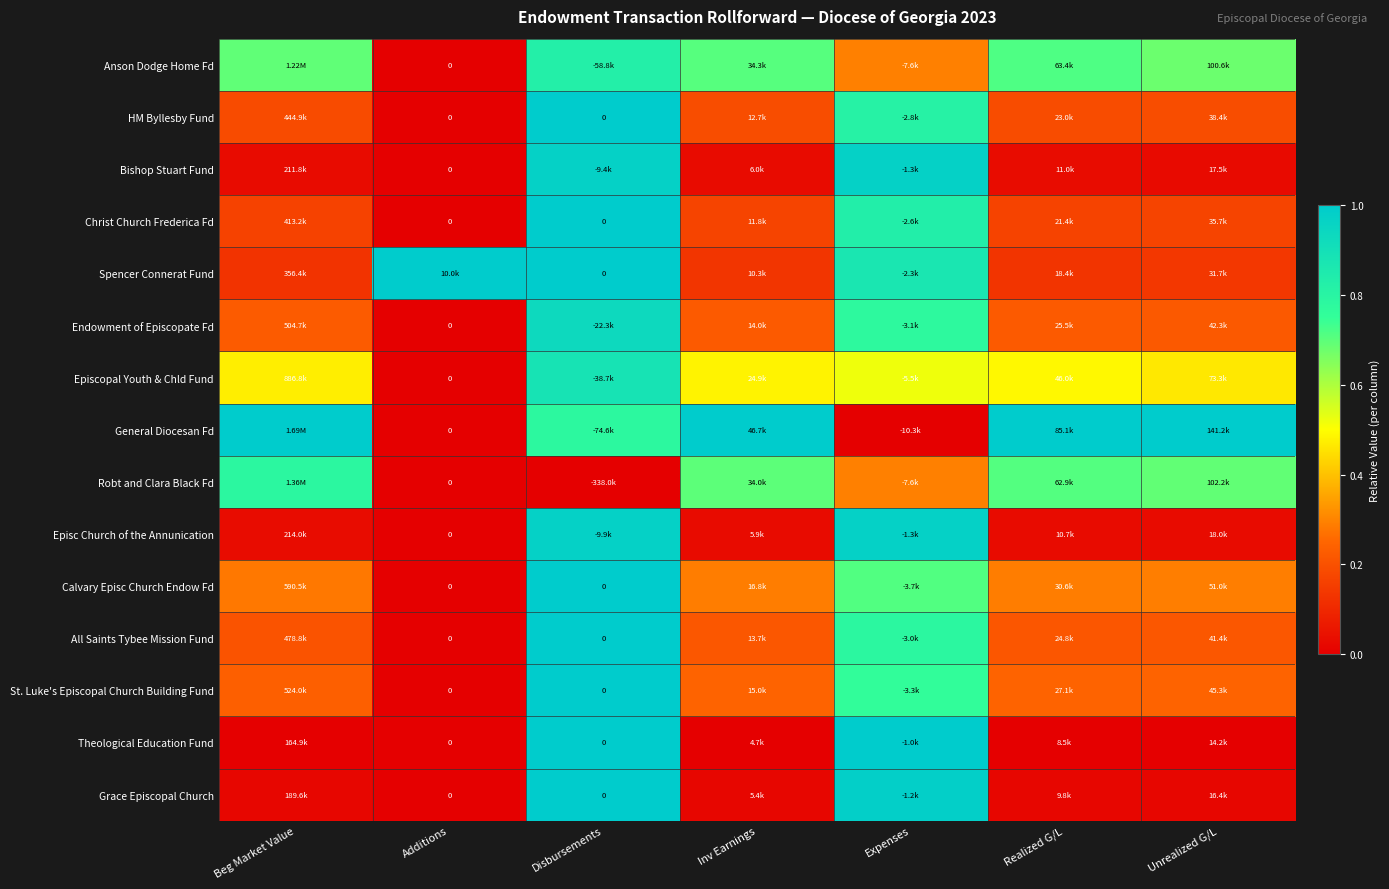

At Inv Earnings, list the series in order from smallest to largest.

Theological Education Fund, Grace Episcopal Church, Episc Church of the Annunication, Bishop Stuart Fund, Spencer Connerat Fund, Christ Church Frederica Fd, HM Byllesby Fund, All Saints Tybee Mission Fund, Endowment of Episcopate Fd, St. Luke's Episcopal Church Building Fund, Calvary Episc Church Endow Fd, Episcopal Youth & Chld Fund, Robt and Clara Black Fd, Anson Dodge Home Fd, General Diocesan Fd